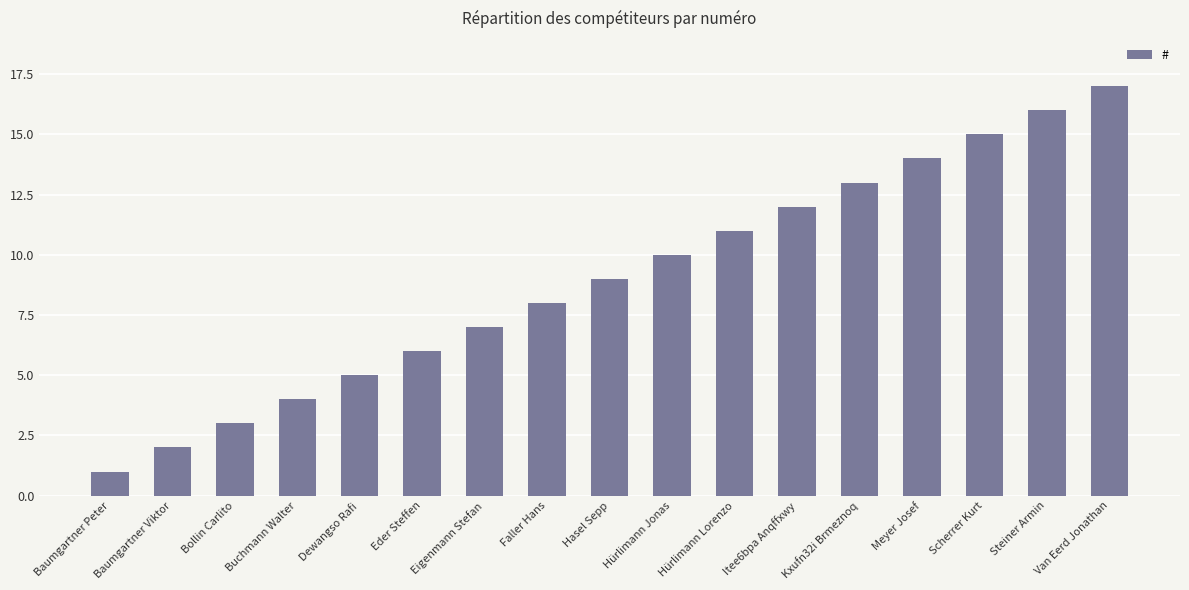

Read the value at Faller Hans.

8